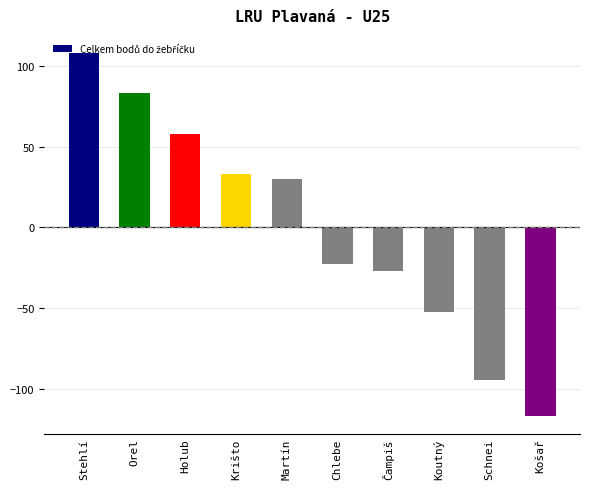

The chart shows a value of -22.7 at Chlebe. True or false?

True